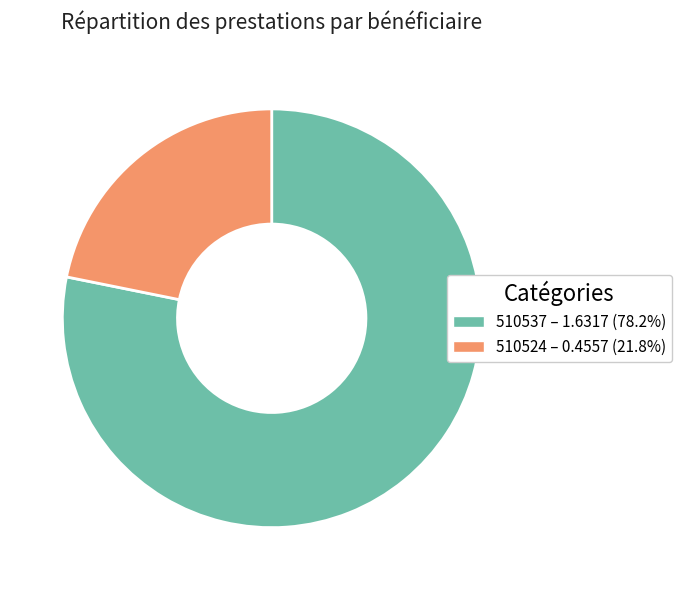

Which slice is the largest?

510537